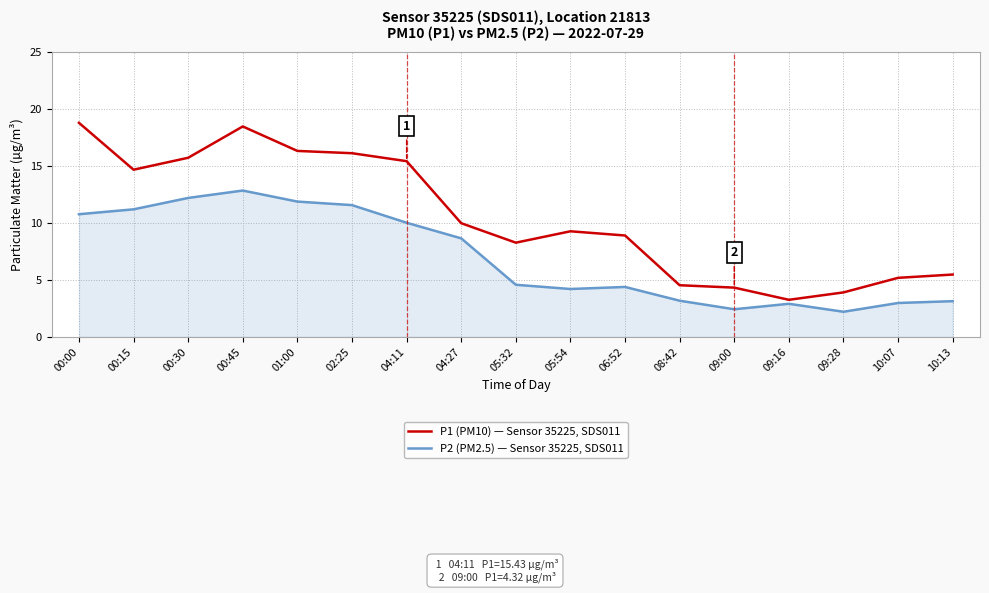

What position from the left is 00:00?

1